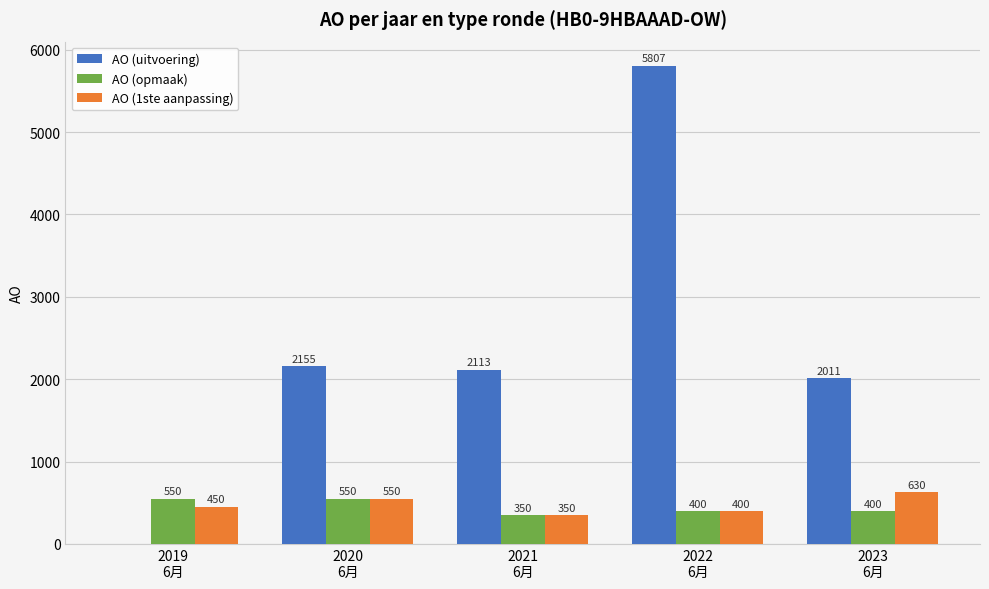

What are all the series names shown in the legend?

AO (uitvoering), AO (opmaak), AO (1ste aanpassing)